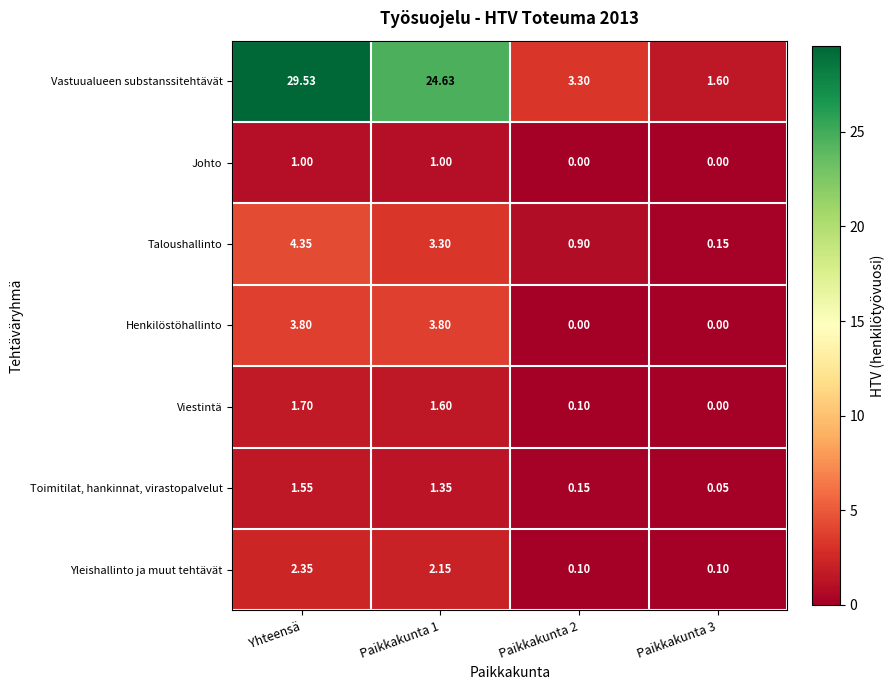

At Yhteensä, list the series in order from largest to smallest.

Vastuualueen substanssitehtävät, Taloushallinto, Henkilöstöhallinto, Yleishallinto ja muut tehtävät, Viestintä, Toimitilat, hankinnat, virastopalvelut, Johto